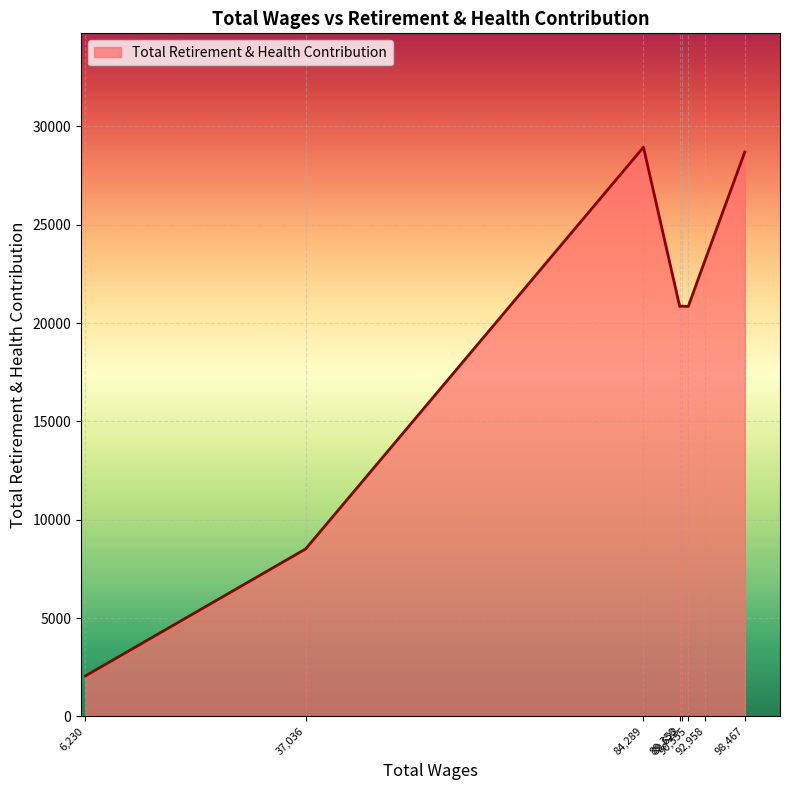

What is the difference between the maximum and minimum values?

26874